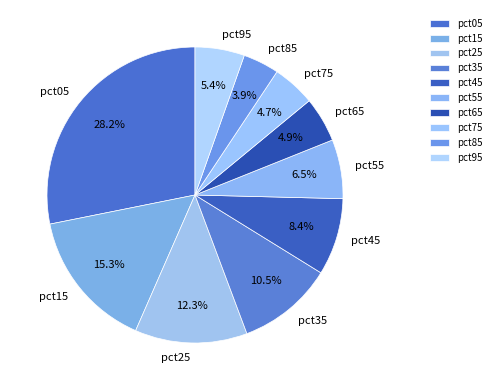

Is the sum of pct95 and pct65 greater than half?

No